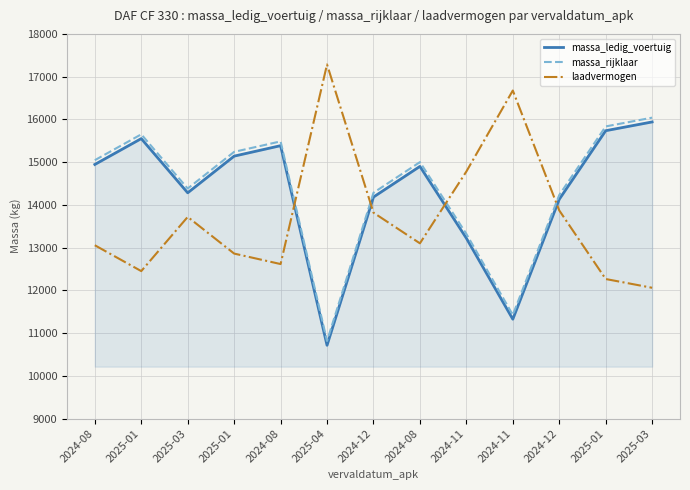

In massa_rijklaar, how many points are lower than both neighbors (excluding endpoints)?

3